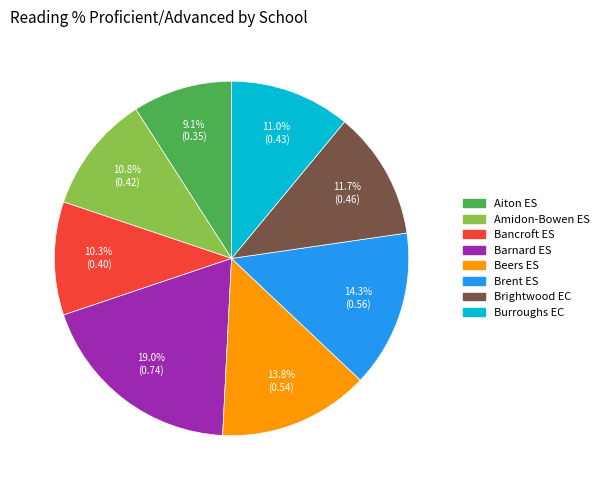

What is the smallest slice in the pie chart?

Aiton ES